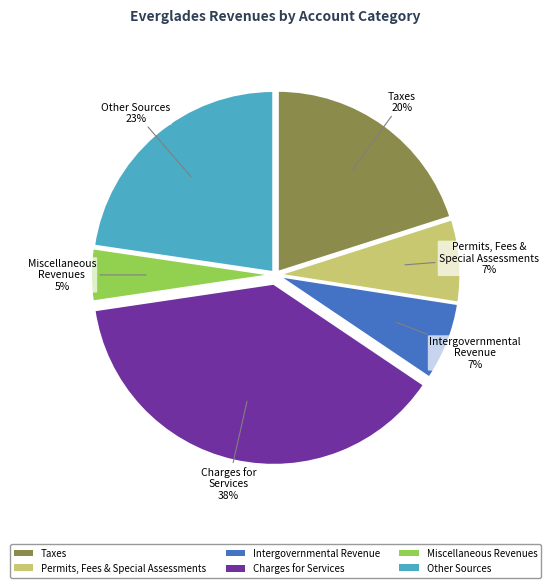

Between Permits, Fees & Special Assessments and Miscellaneous Revenues, which is larger?

Permits, Fees & Special Assessments